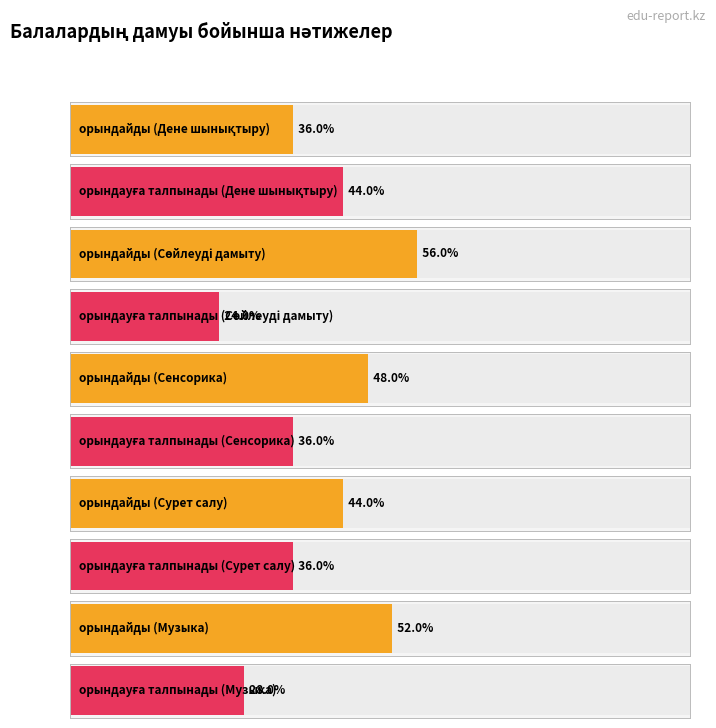

What are all the series names shown in the legend?

Дене шынықтыру, Сөйлеуді дамыту, Сенсорика, Сурет салу, Музыка